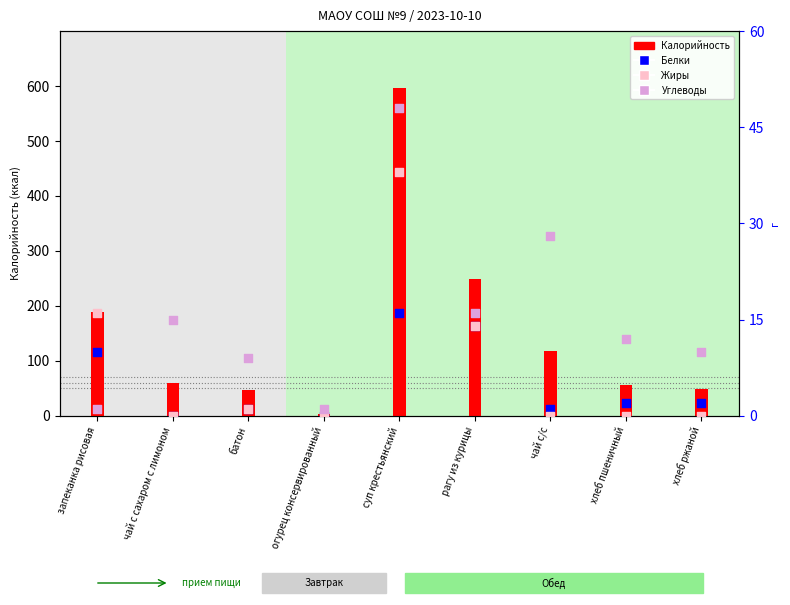

Which series has the largest total across all categories?

Калорийность